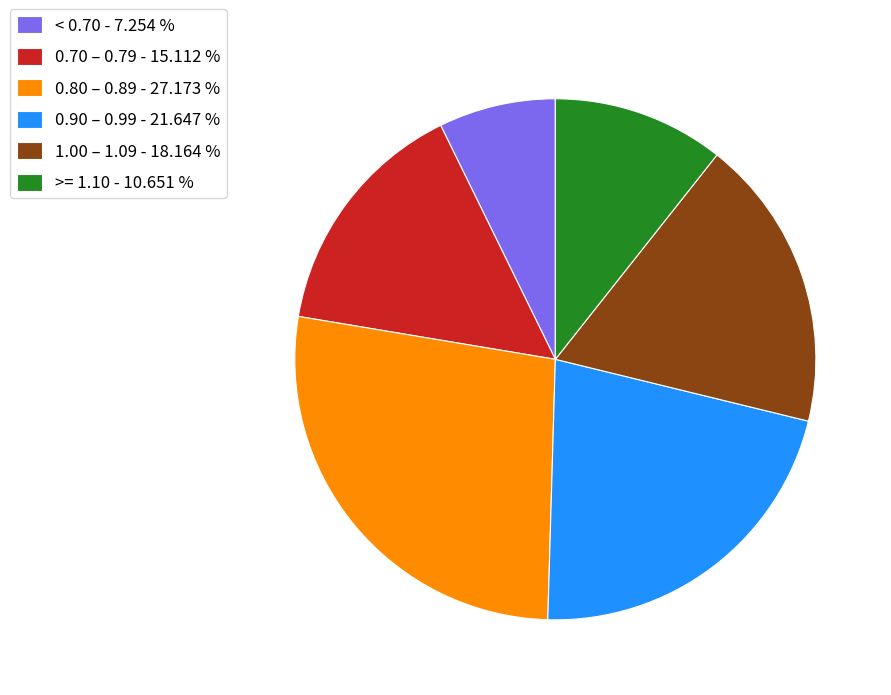

Which has a higher value, >= 1.10 - 10.651 % or < 0.70 - 7.254 %?

>= 1.10 - 10.651 %